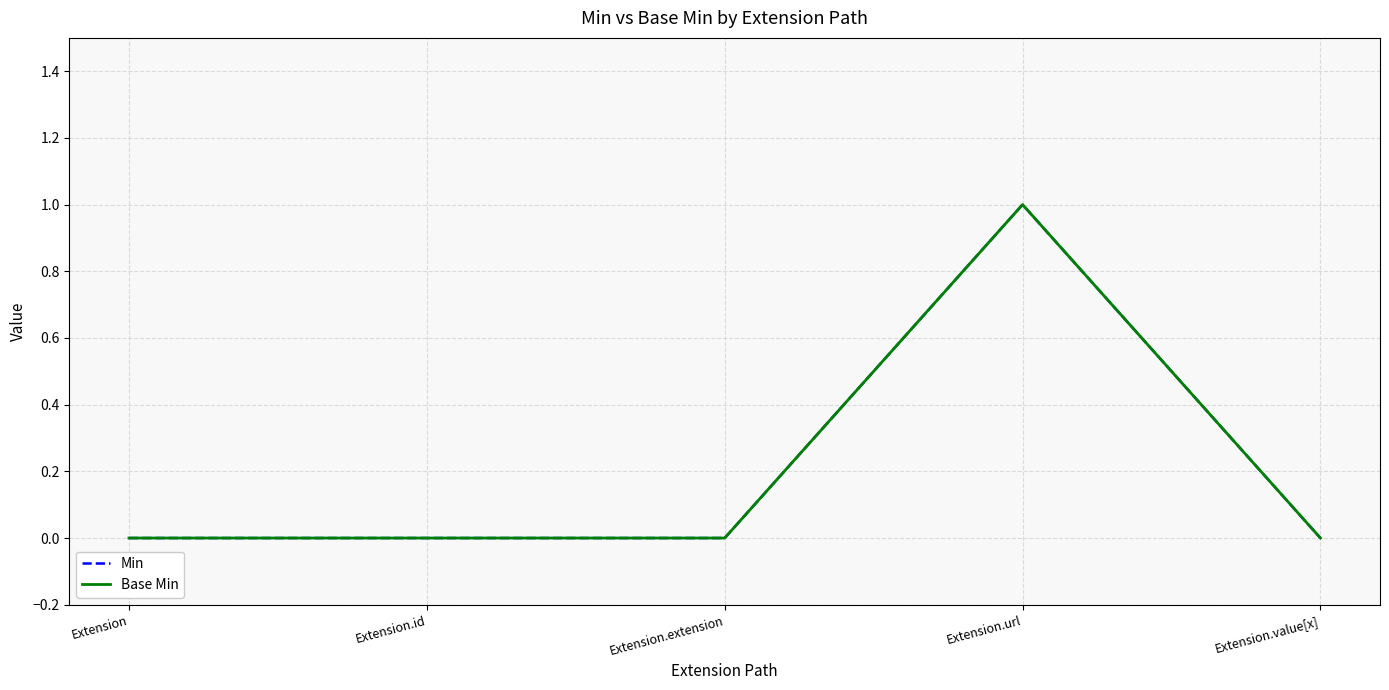

Does the chart have visible grid lines?

Yes